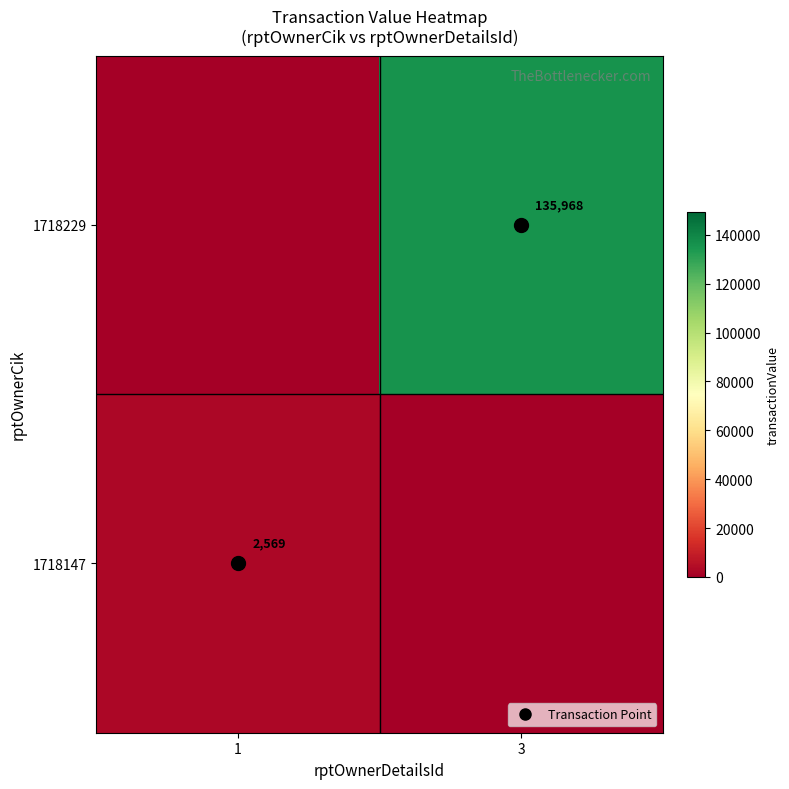

What is the average value of the 1718147 series?

1284